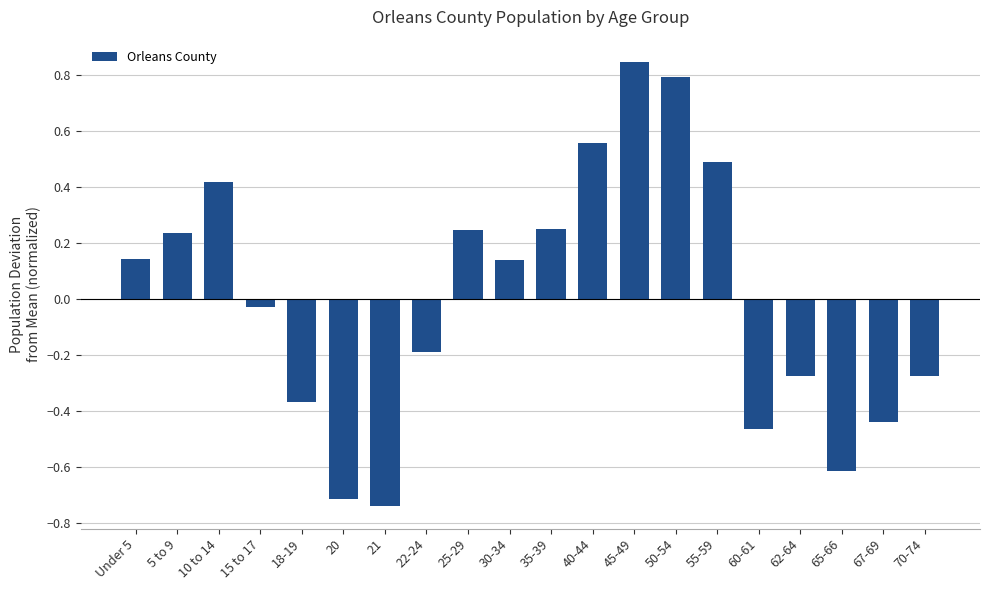

What is the sum of the values at 45-49 and 67-69?

0.4